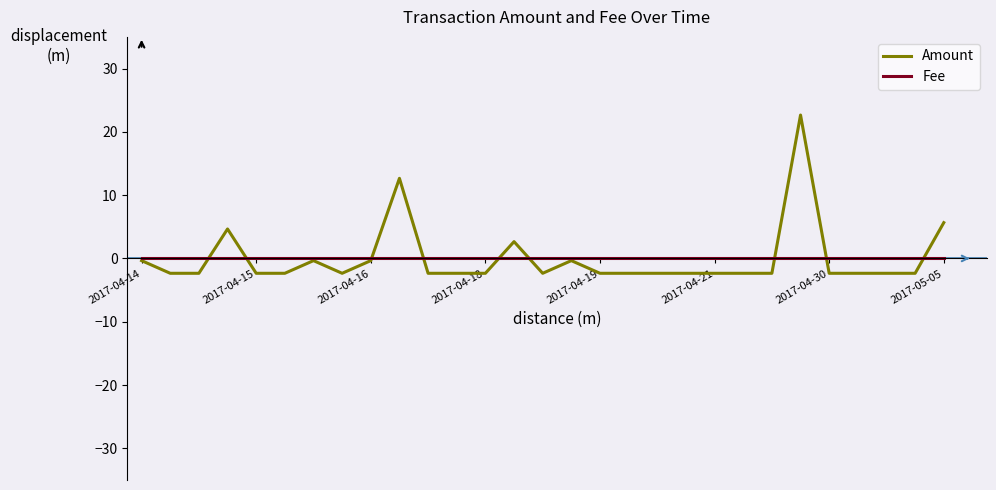

What is the maximum value shown in the chart?

22.7